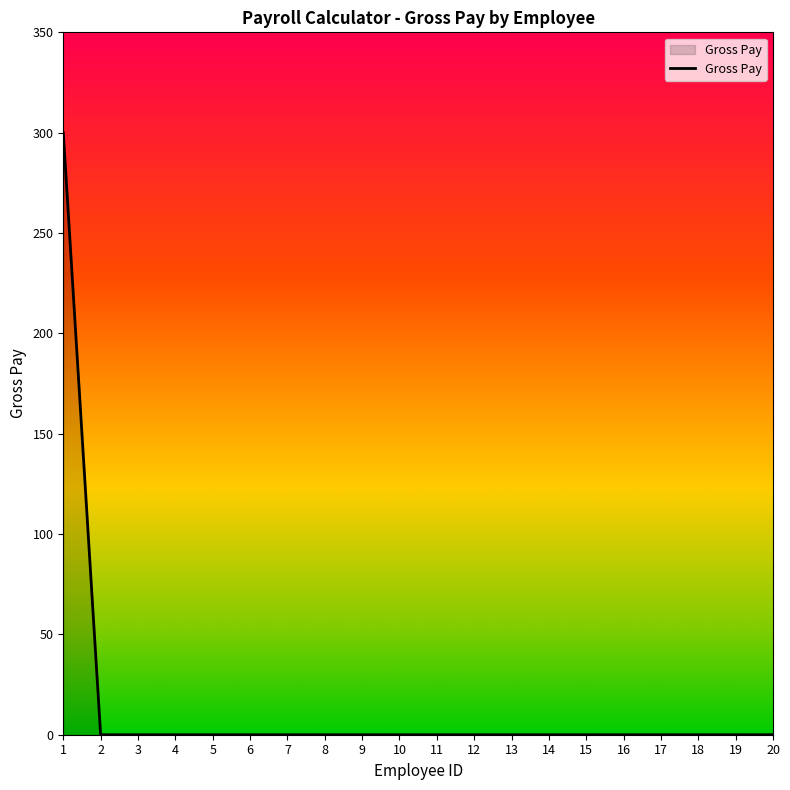

What is the maximum value shown in the chart?

300